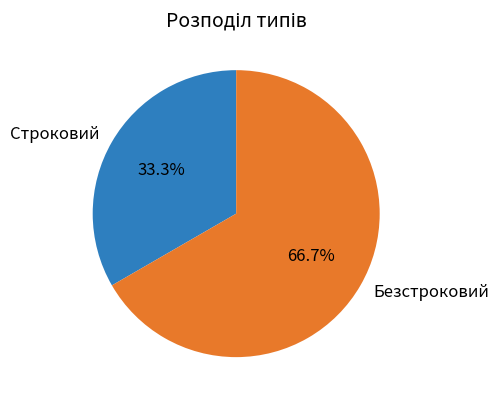

What percentage is the Безстроковий slice, to the nearest percent?

67%